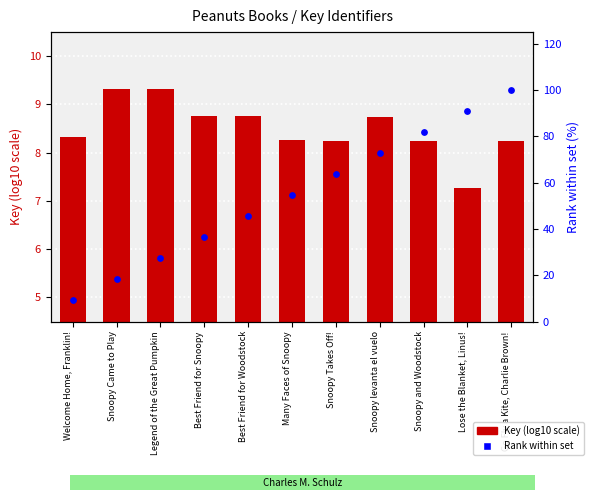

What is the total value across all series at Best Friend for Snoopy?

45.1